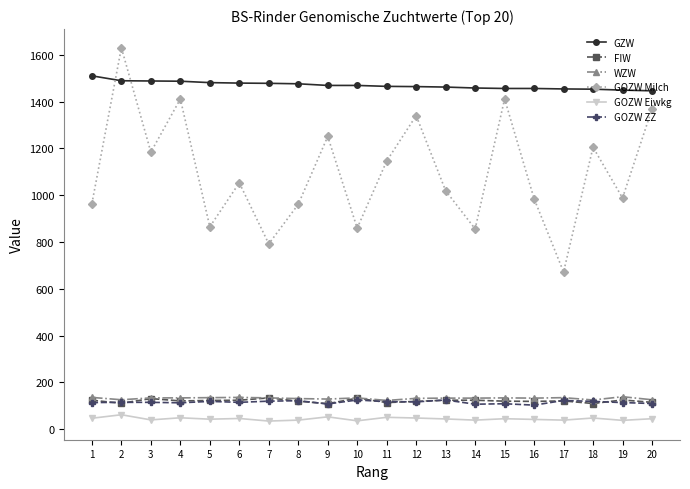

True or false: GZW and GOZW ZZ intersect in this chart.

False